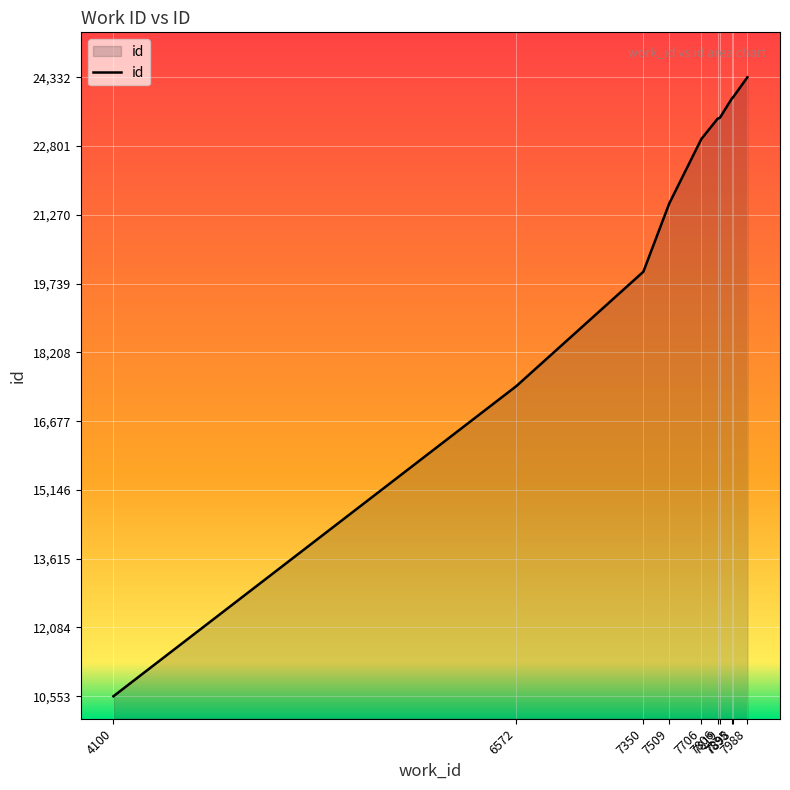

What is the minimum value shown in the chart?

10553